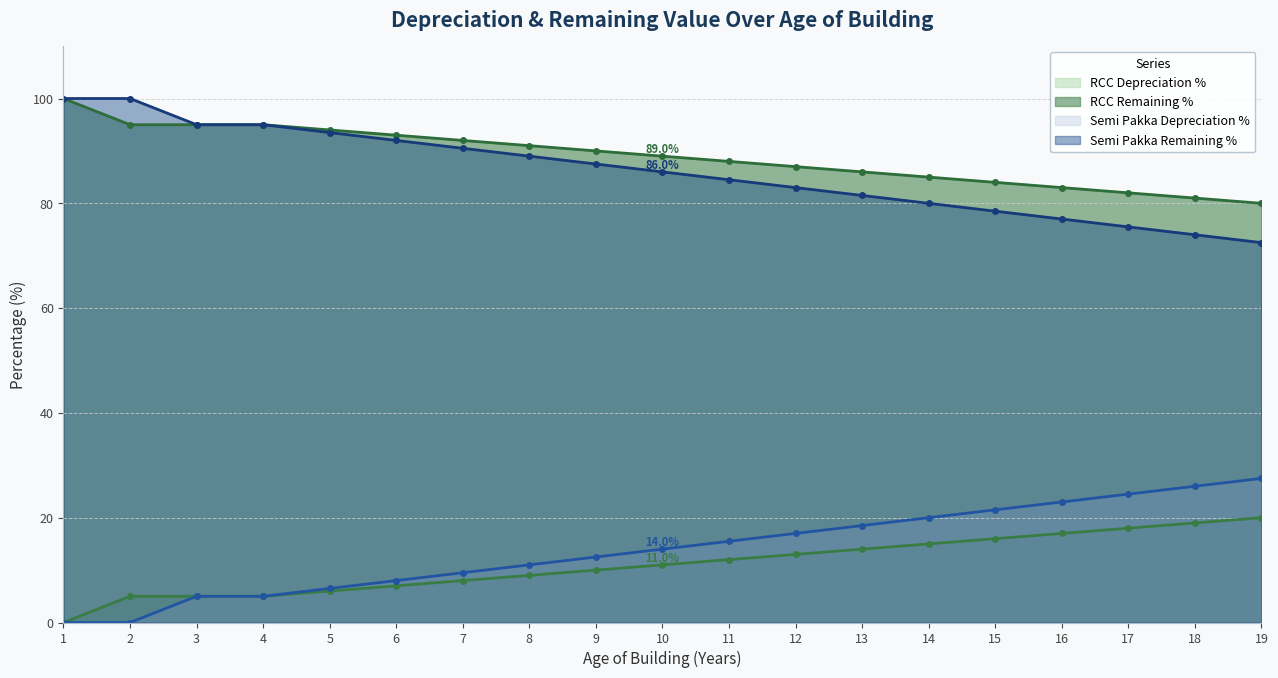

How many categories are shown in the chart?

19